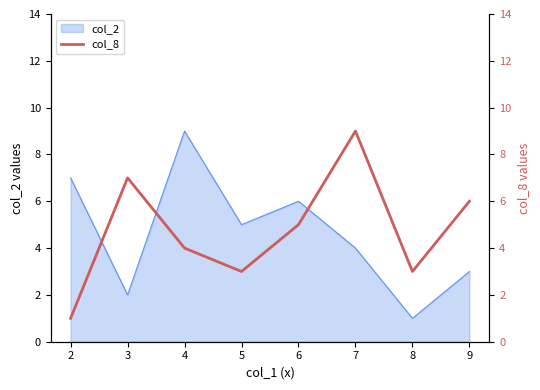

True or false: there are more than 1 points higher than both neighbors.

True